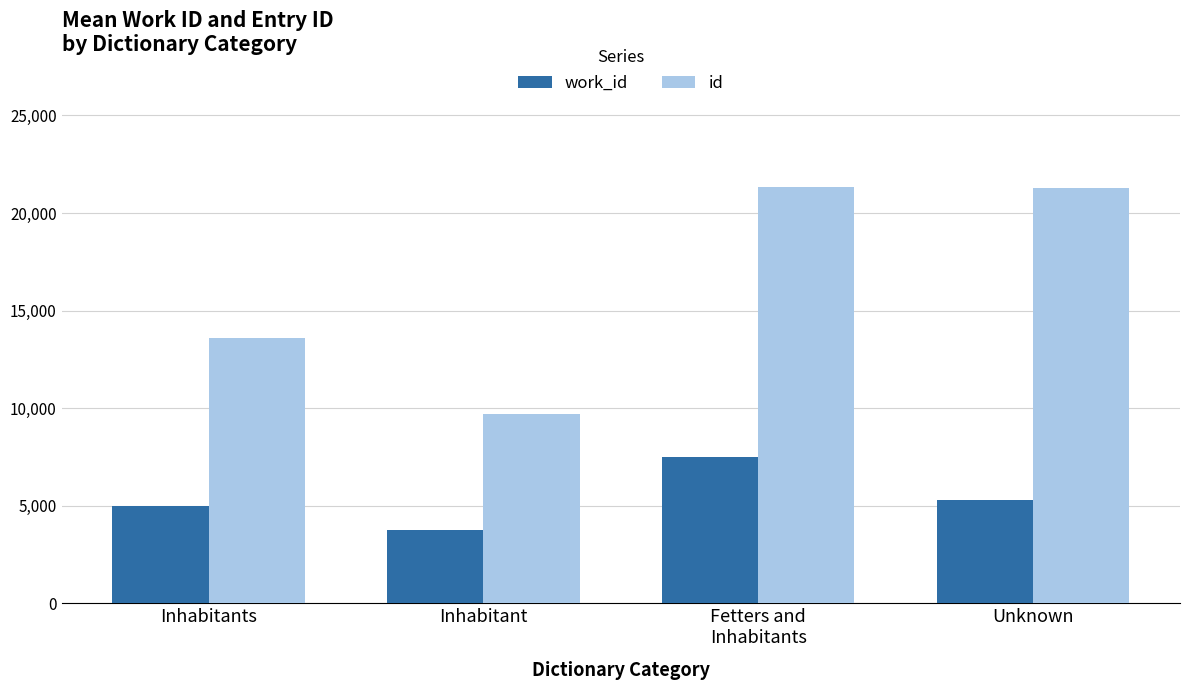

What is the total value across all series at Unknown?

26592.5